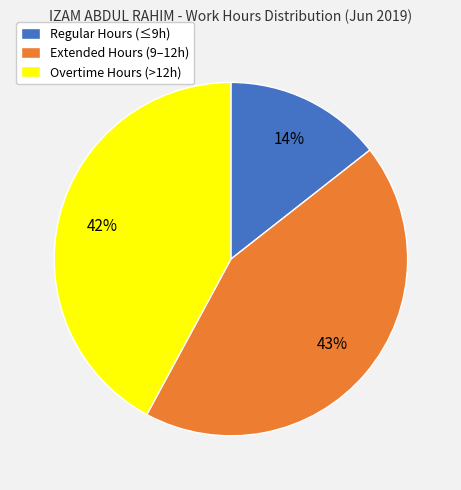

How many segments does this pie chart have?

3